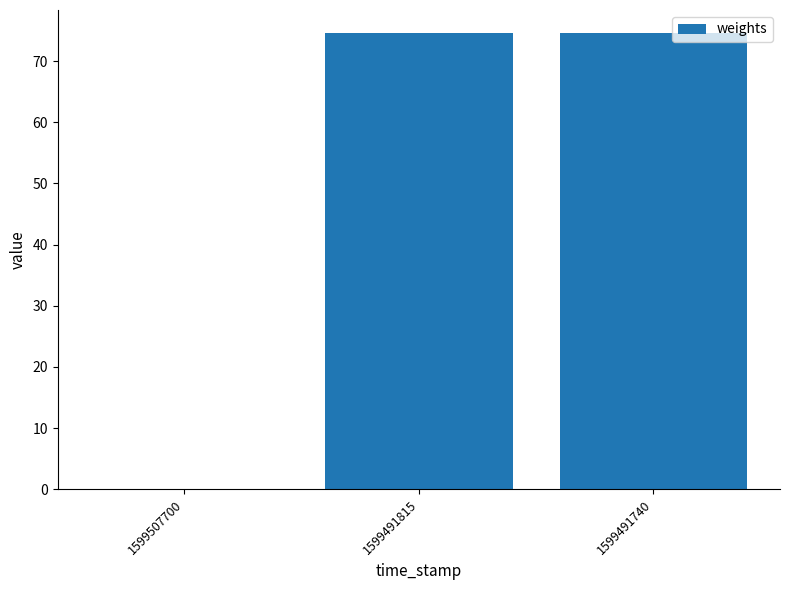

The value at 1599507700 is 0.0. True or false?

True